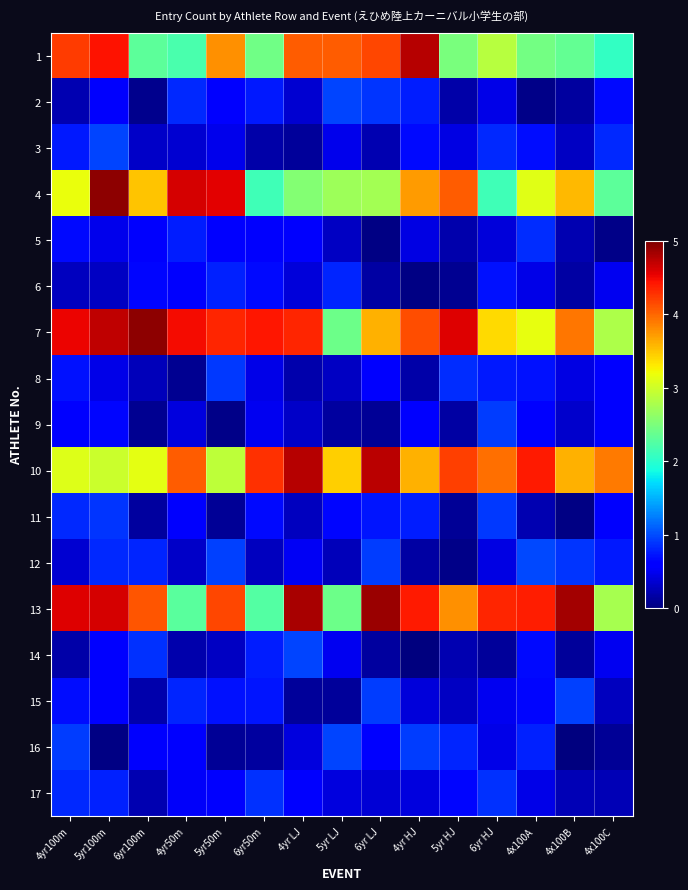

Which series has the largest total across all categories?

7